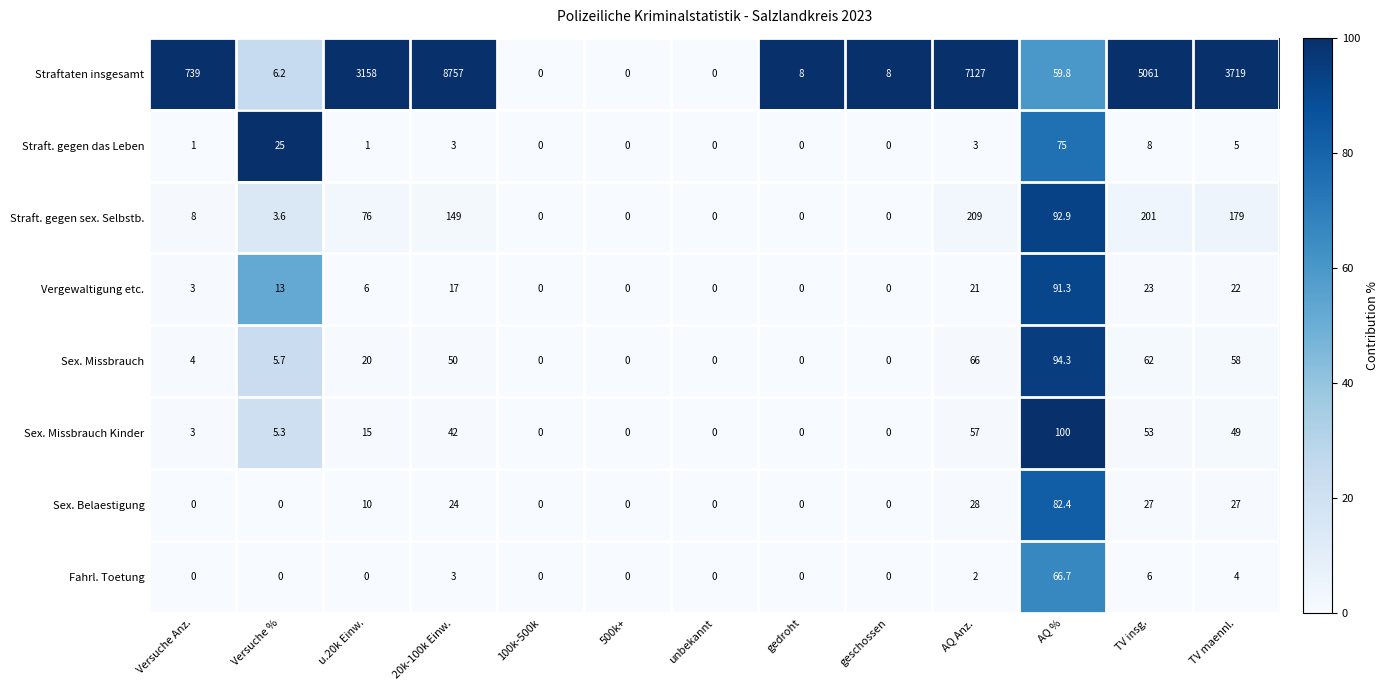

Where does the Sex. Missbrauch series first go above 5?

Versuche %